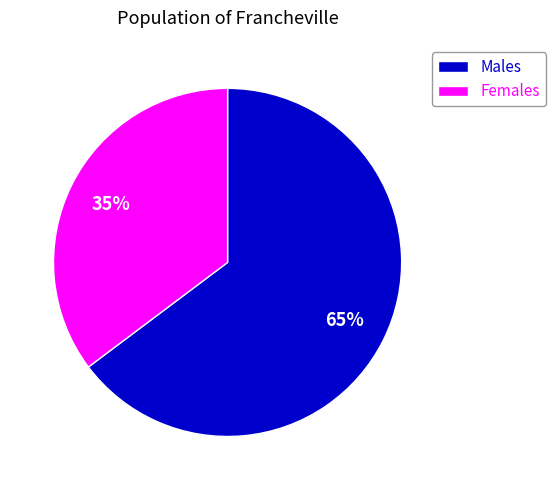

How many slices are in this pie chart?

2